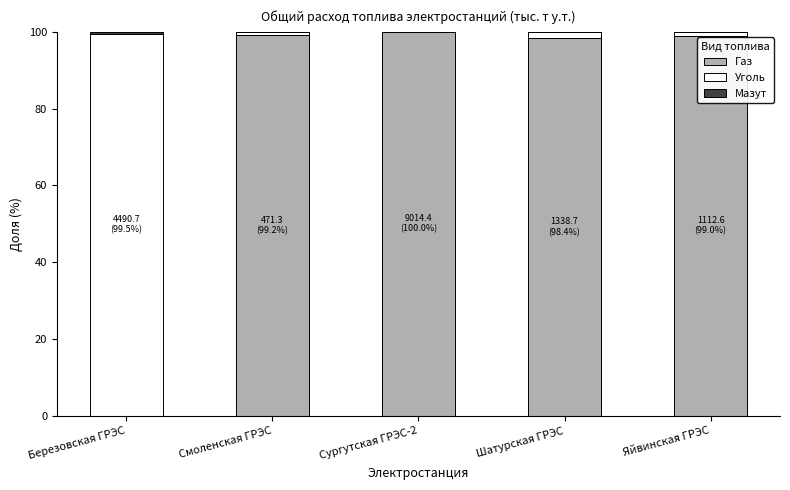

The Газ series shows 32.9 at Смоленская ГРЭС. True or false?

False